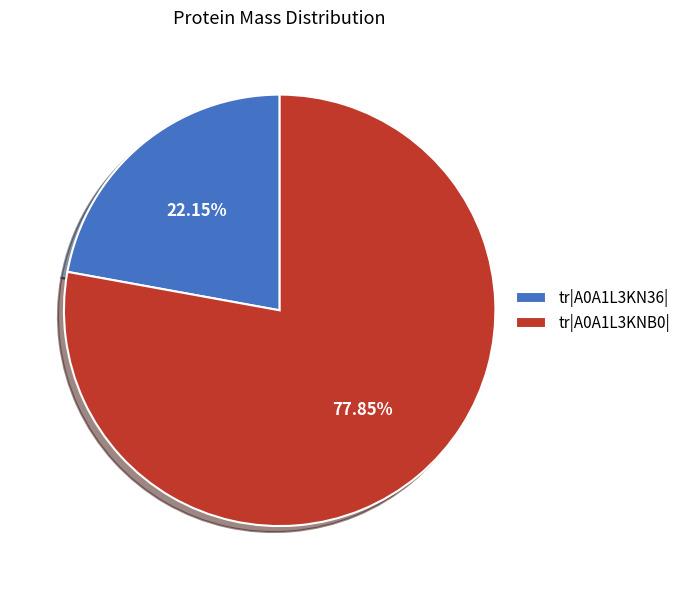

What is the ratio of the value at tr|A0A1L3KNB0| to the value at tr|A0A1L3KN36|?

3.5